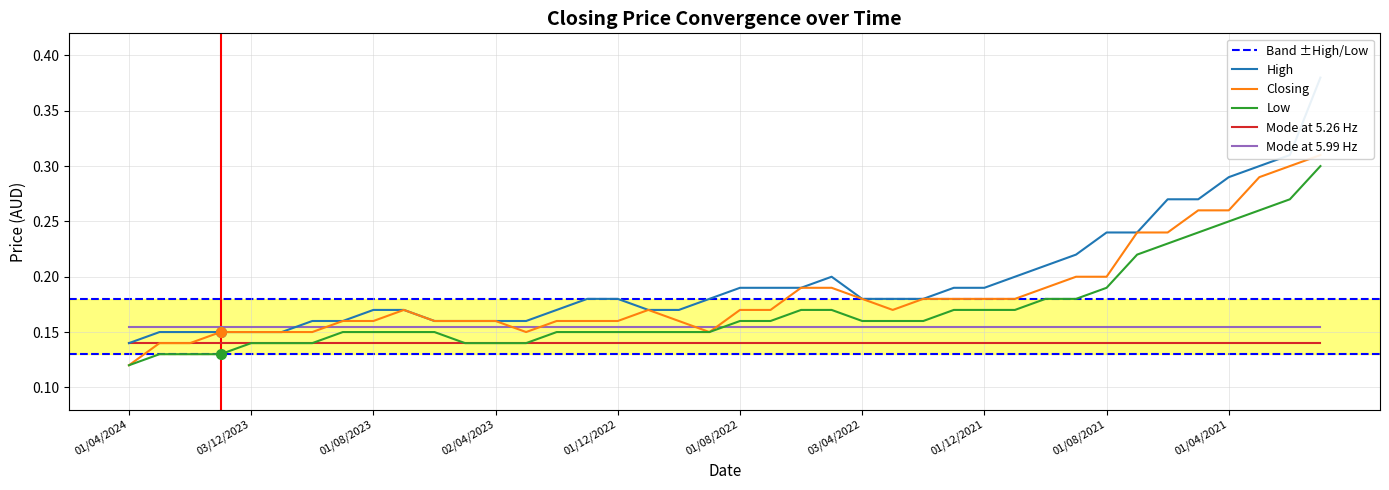

What position from the right is 03/07/2022?

19